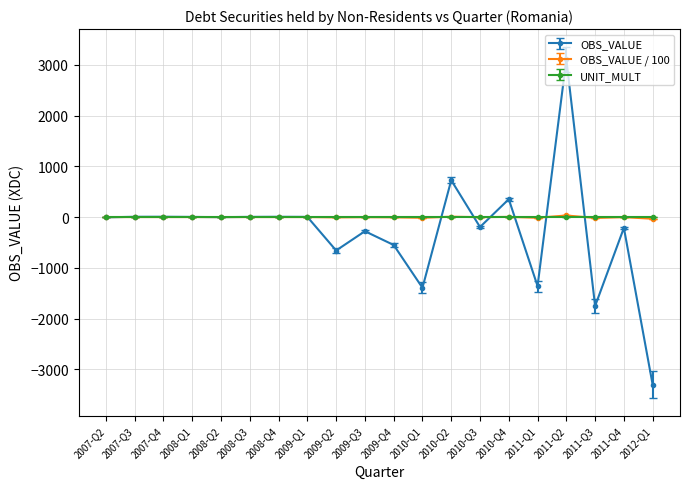

What is the total value across all series at 2011-Q1?

-1366.9